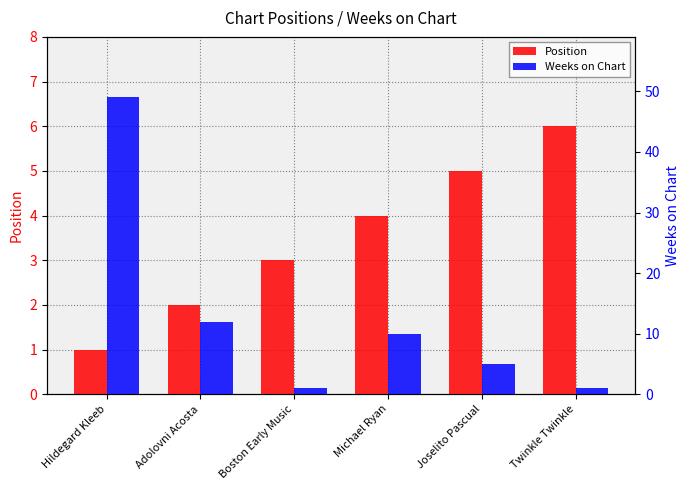

Which category has the highest value in the Position series?

Twinkle Twinkle